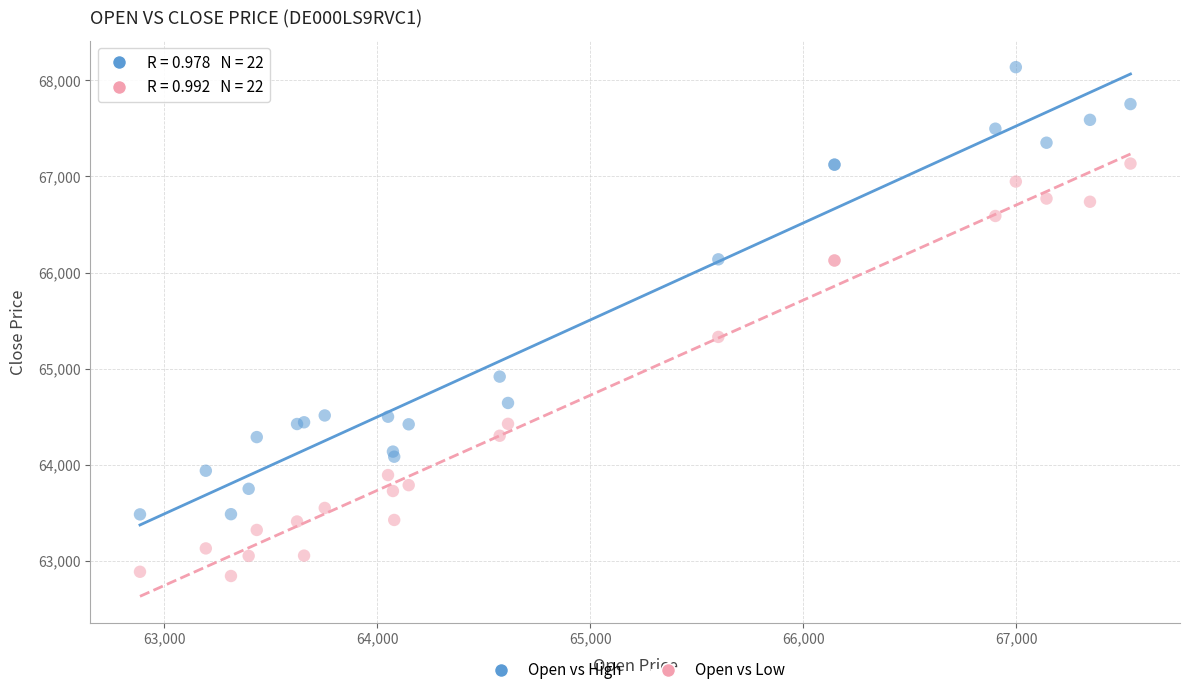

What is the X range (max minus min) for the scatter plot?

4648